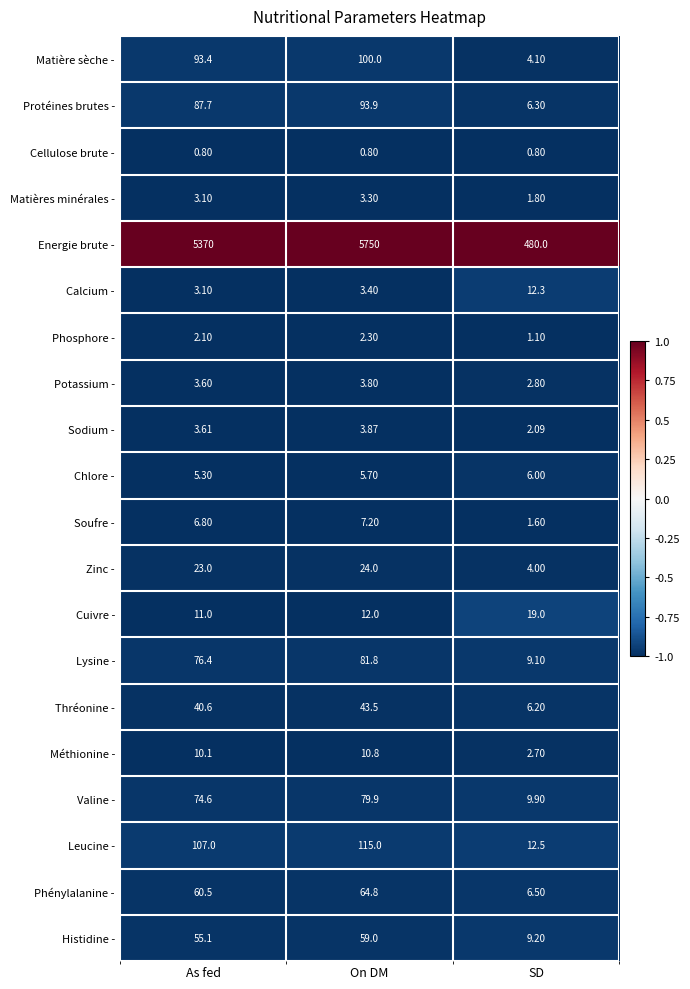

At which label does Histidine - first exceed 55?

As fed